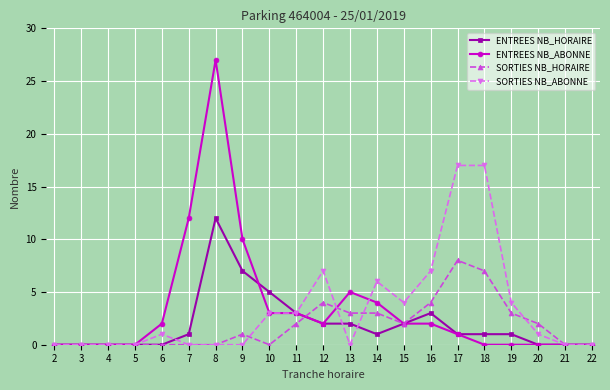

What is the maximum value shown in the chart?

27